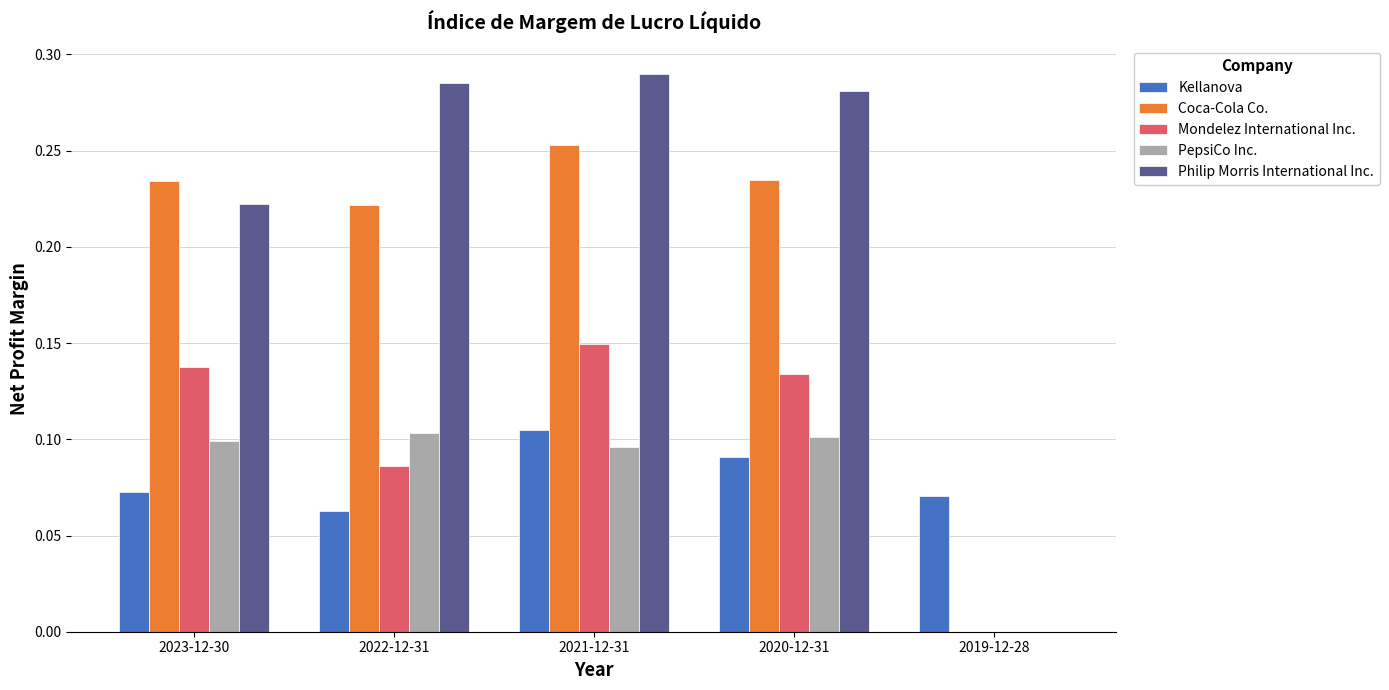

The value of Kellanova at 2023-12-30 is 0.1. True or false?

True